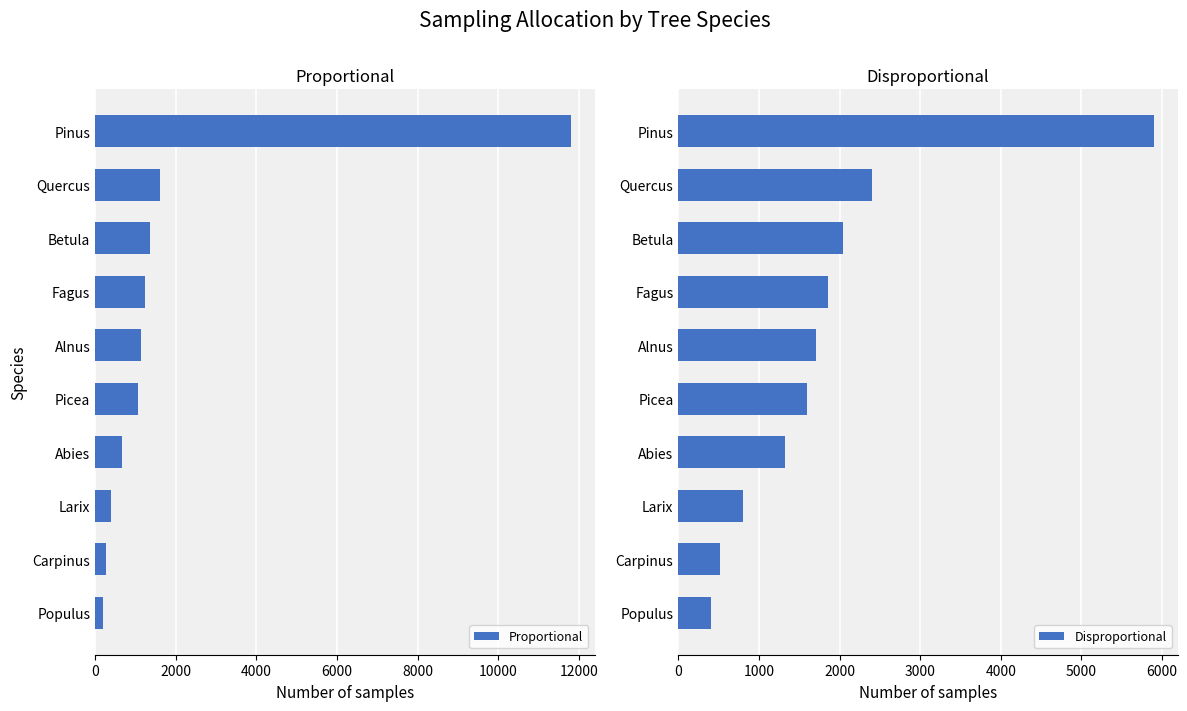

How many bars are there in total?

20